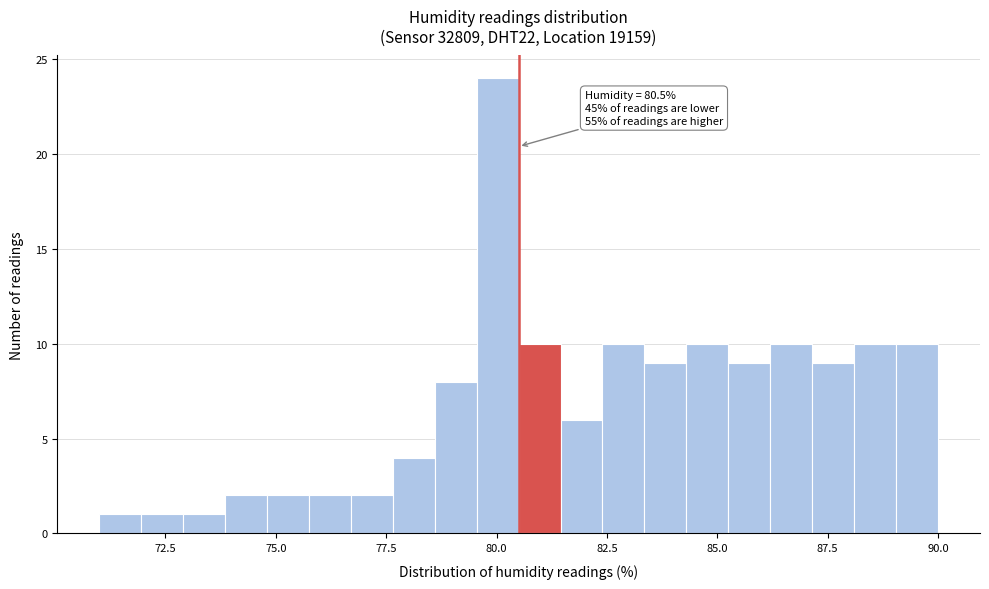

Around what value on the x-axis is the tallest bar? Give the approximate position of its centre, as read against the axis.

80.0